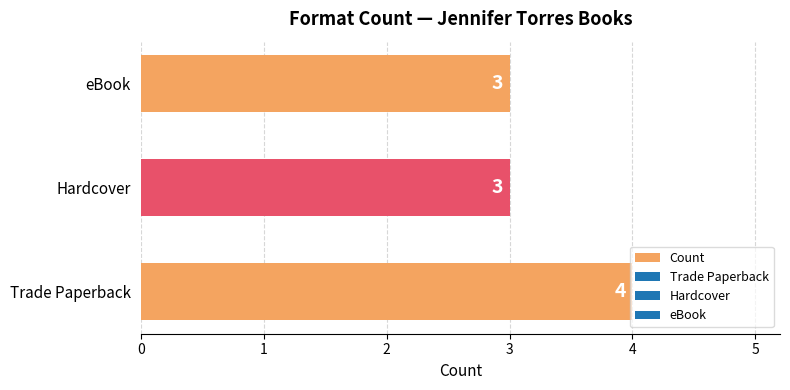

What is the sum of the values at Trade Paperback and Hardcover?

7